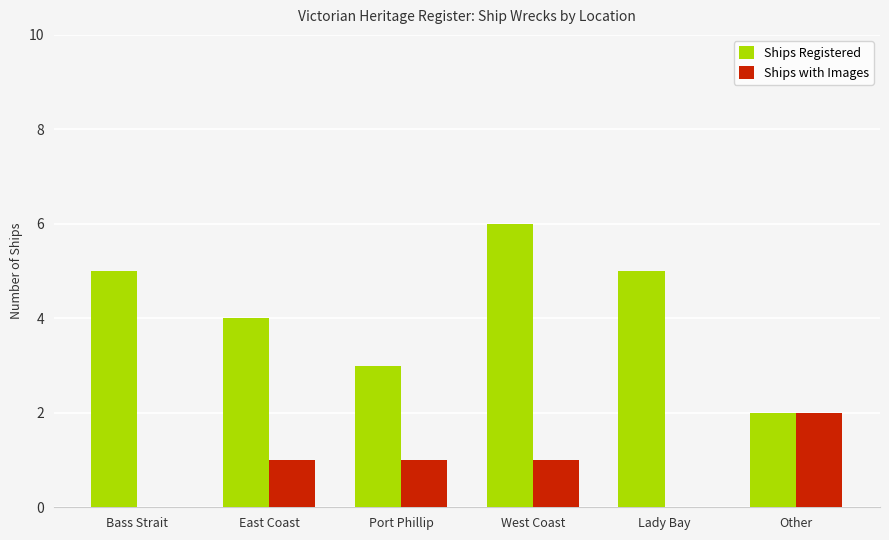

How many distinct data groups are displayed?

2